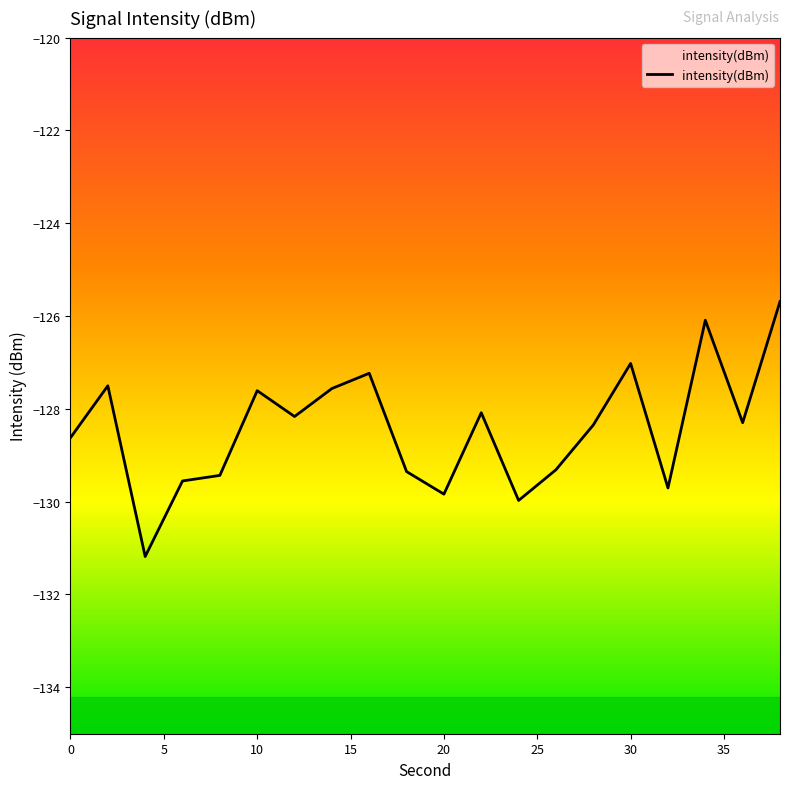

True or false: the data shows -194.5 at 30.

False